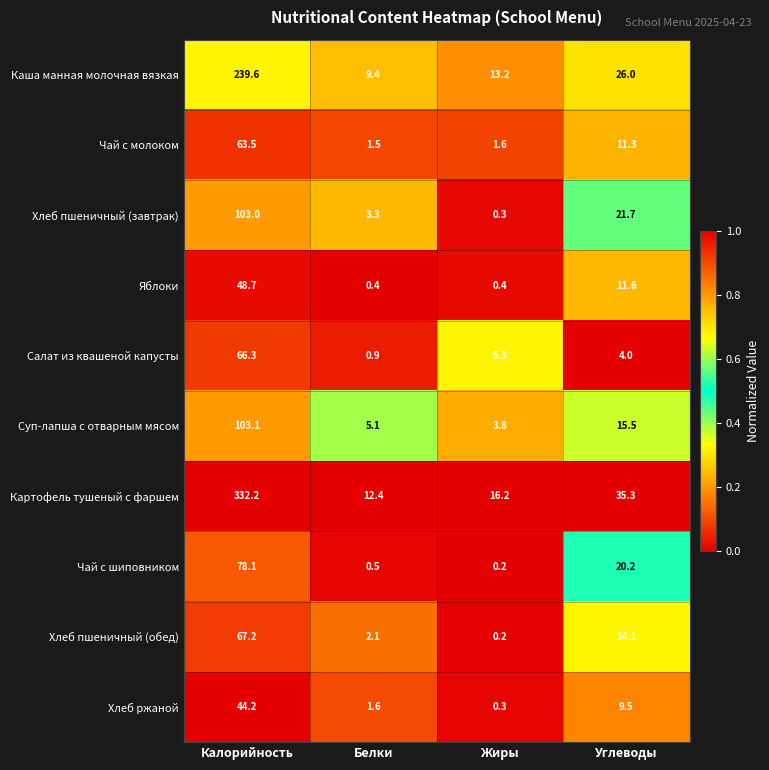

Is it true that Суп-лапша с отварным мясом equals 103.1 at Калорийность?

True